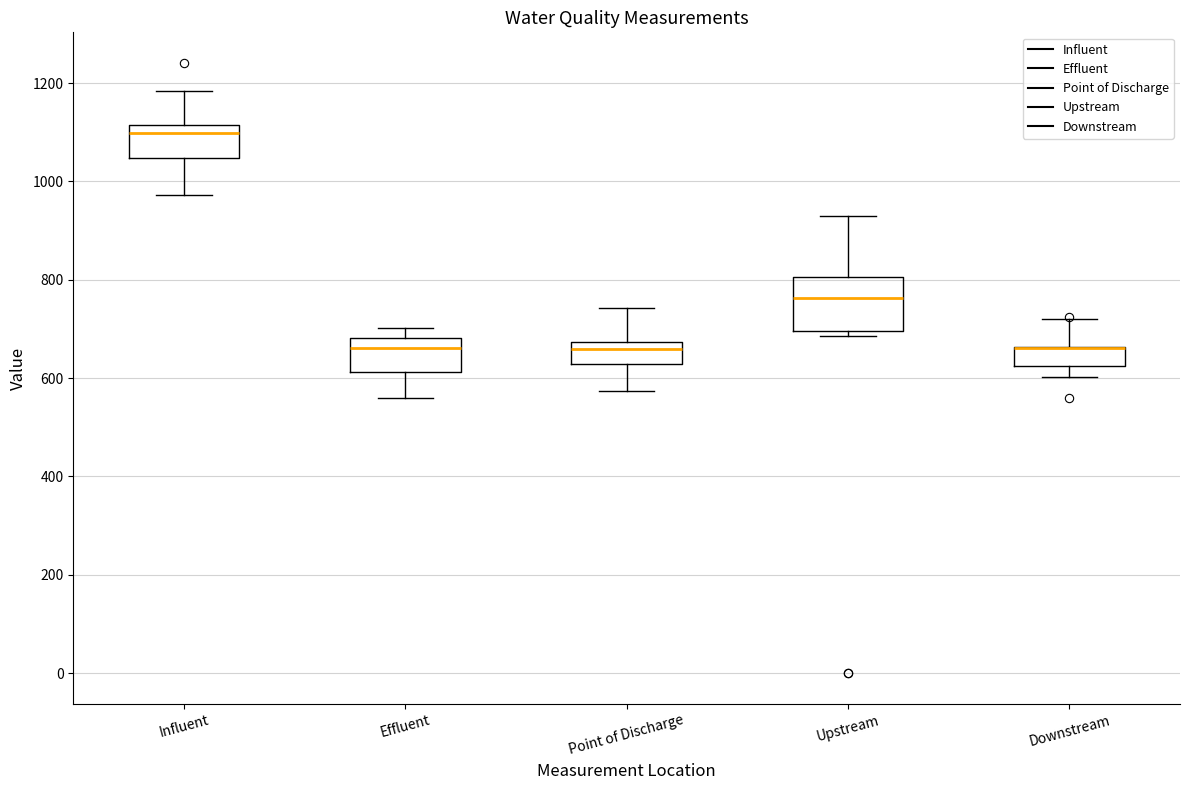

Reading left to right, read every box against the y-axis: the position of its median line, the range the box covers, and the ends of its whiskers. The values are not printed on the chart, so give them approximately, as read against the axis.

Influent: median 1100, box 1040 to 1120, whiskers 980 to 1180
Effluent: median 660, box 620 to 680, whiskers 560 to 700
Point of Discharge: median 660, box 620 to 680, whiskers 580 to 740
Upstream: median 760, box 700 to 800, whiskers 680 to 920
Downstream: median 660 (drawn on the box's upper edge), box 620 to 660, whiskers 600 to 720